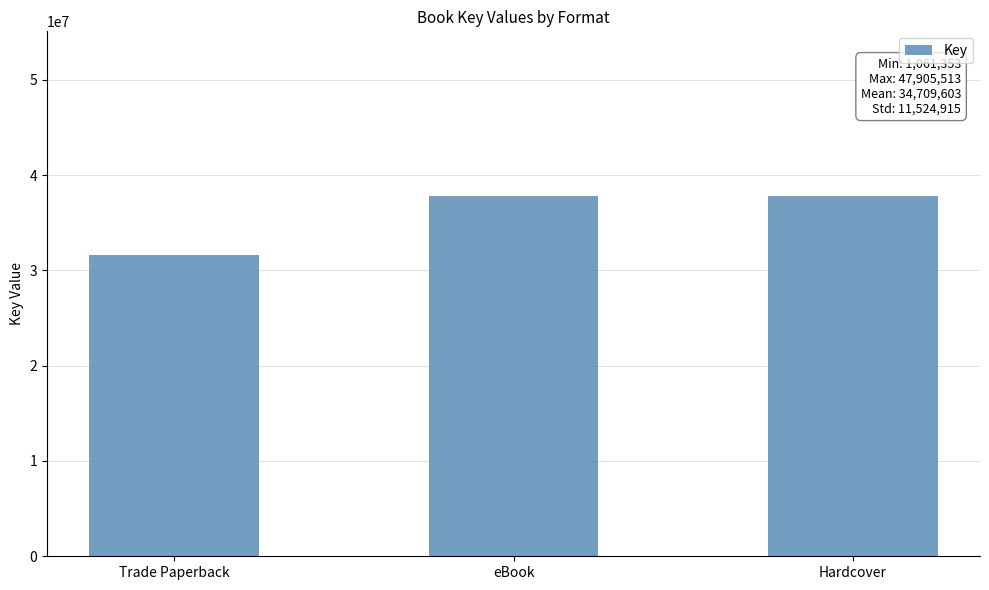

What is the label of the 2nd bar from the left?

eBook